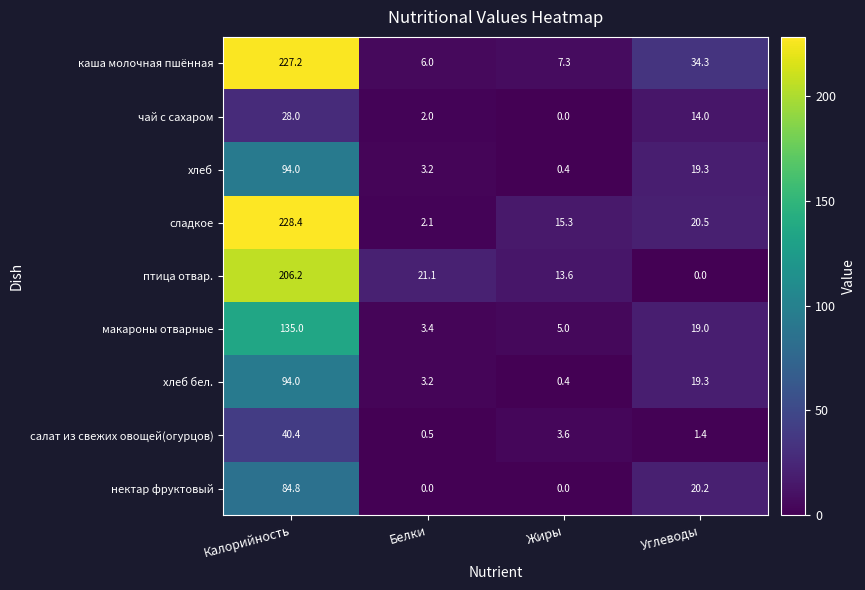

At how many categories does at least one series exceed 29?

2